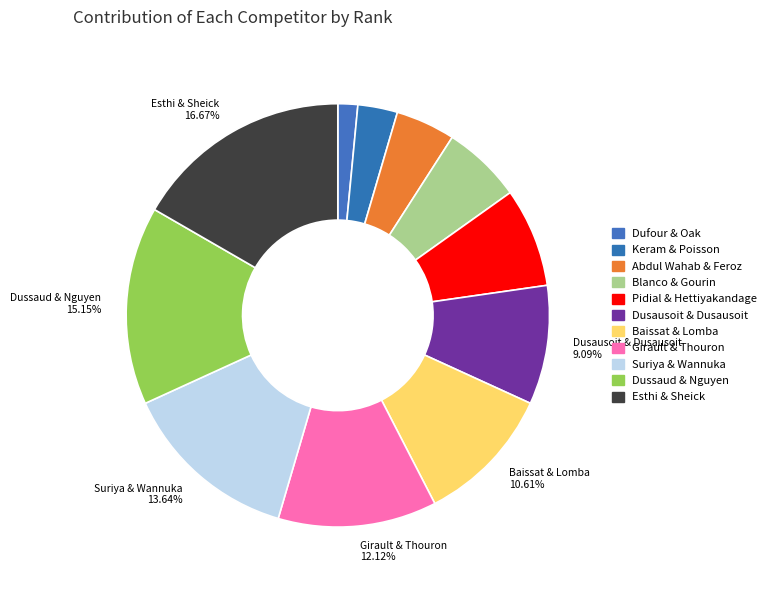

How many slices are in this pie chart?

11